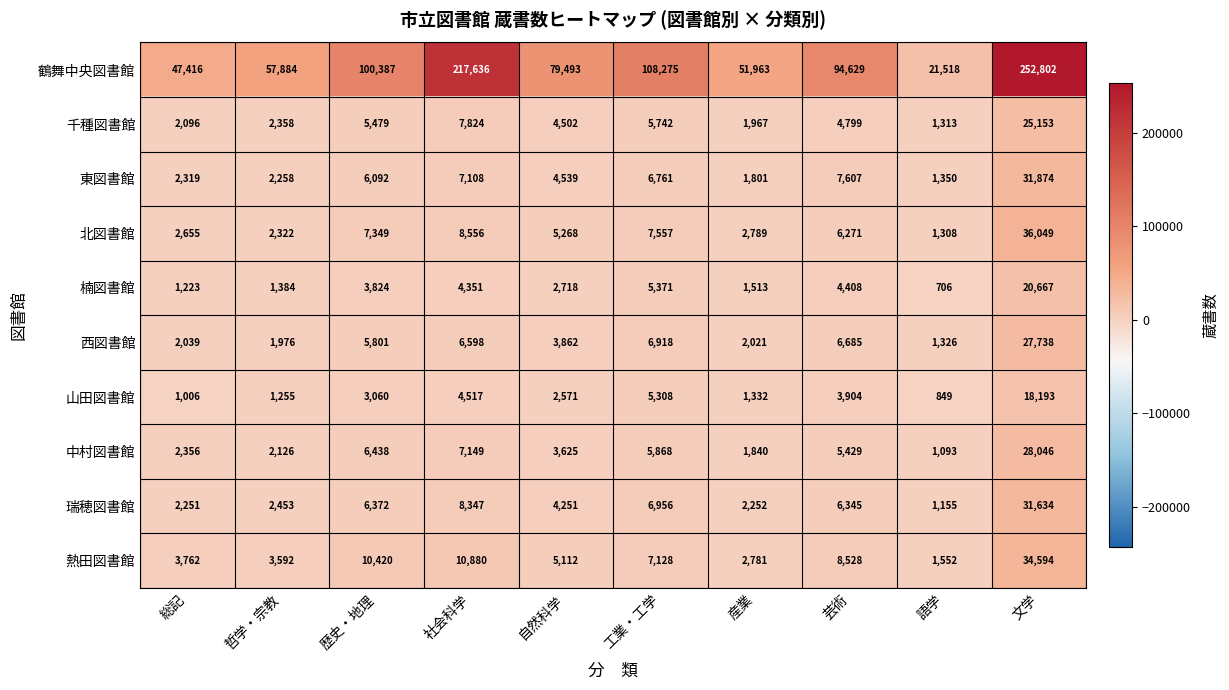

Which label corresponds to the smallest value in the chart?

語学